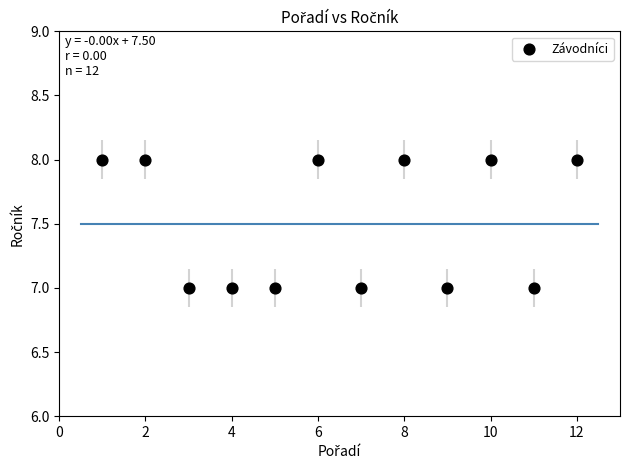

What is the range of X values (max minus min)?

11